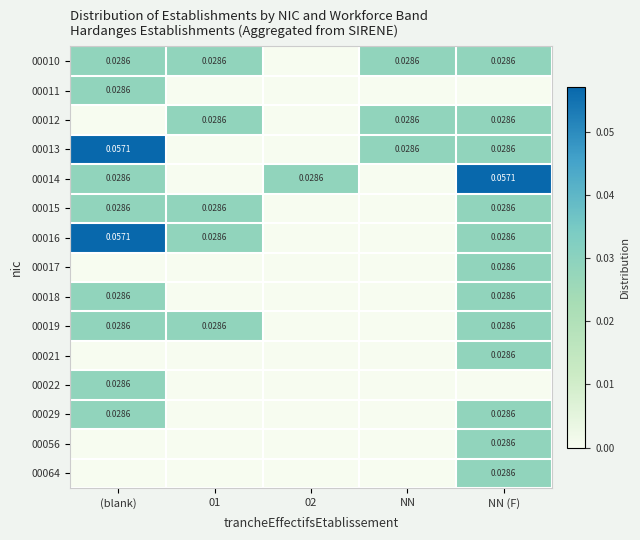

Is the value of 00016 at (blank) greater than the value of 00029 at (blank)?

Yes